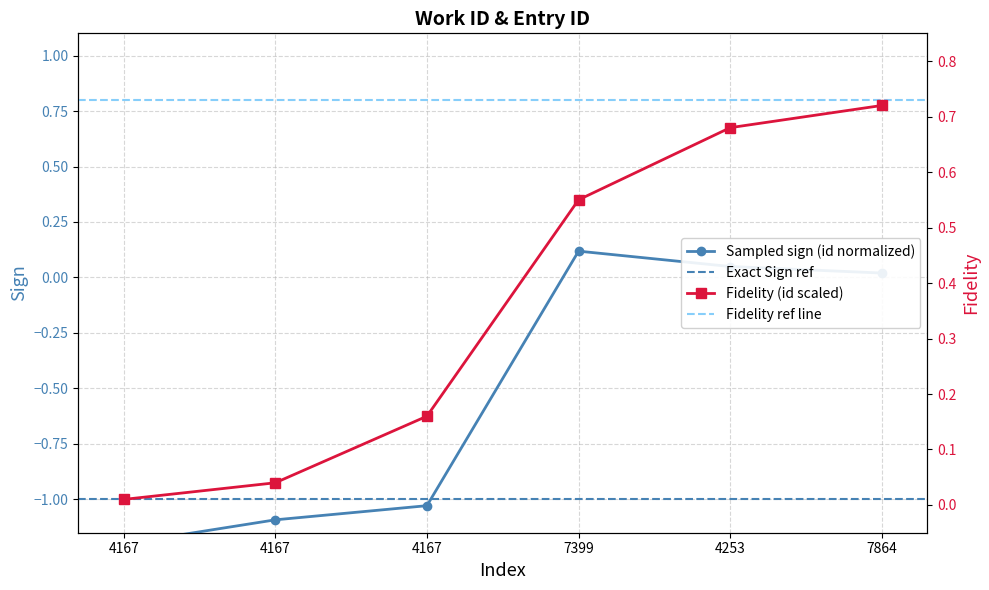

What is the sum of all values?

2.2